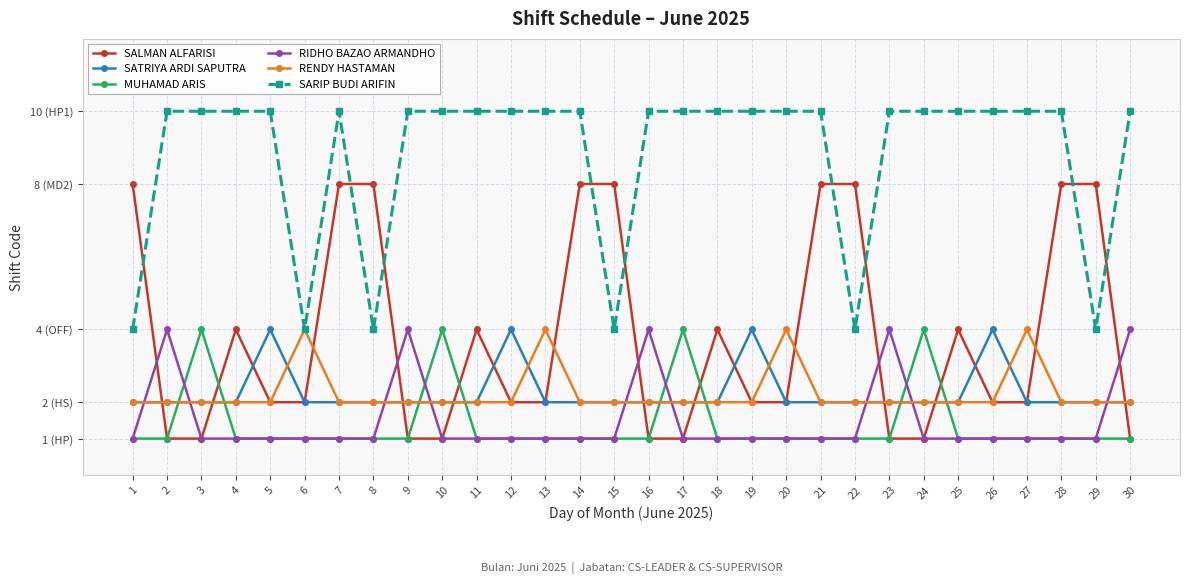

Where is SARIP BUDI ARIFIN nearest to the value 7?

1